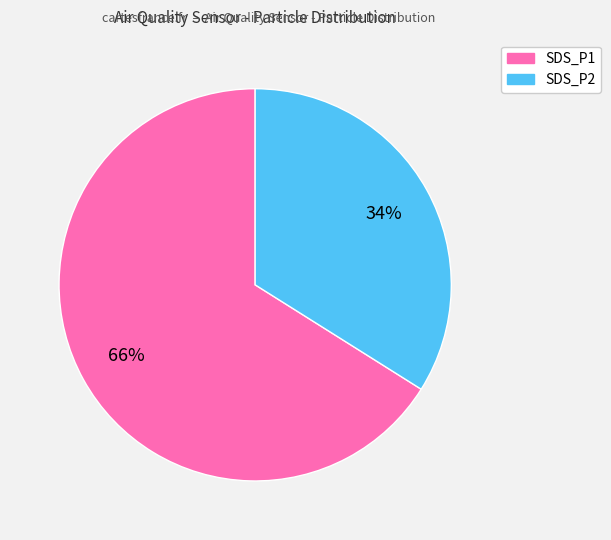

Which category has the biggest portion of the pie?

SDS_P1